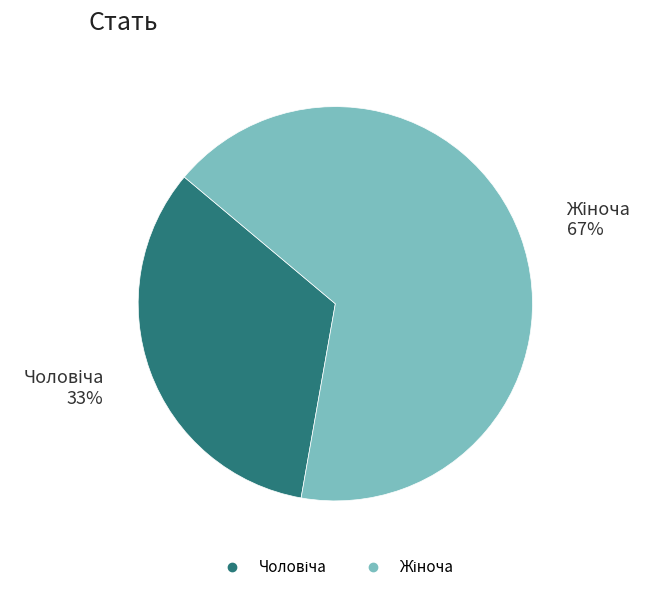

To the nearest percent, what is the average slice percentage?

50%